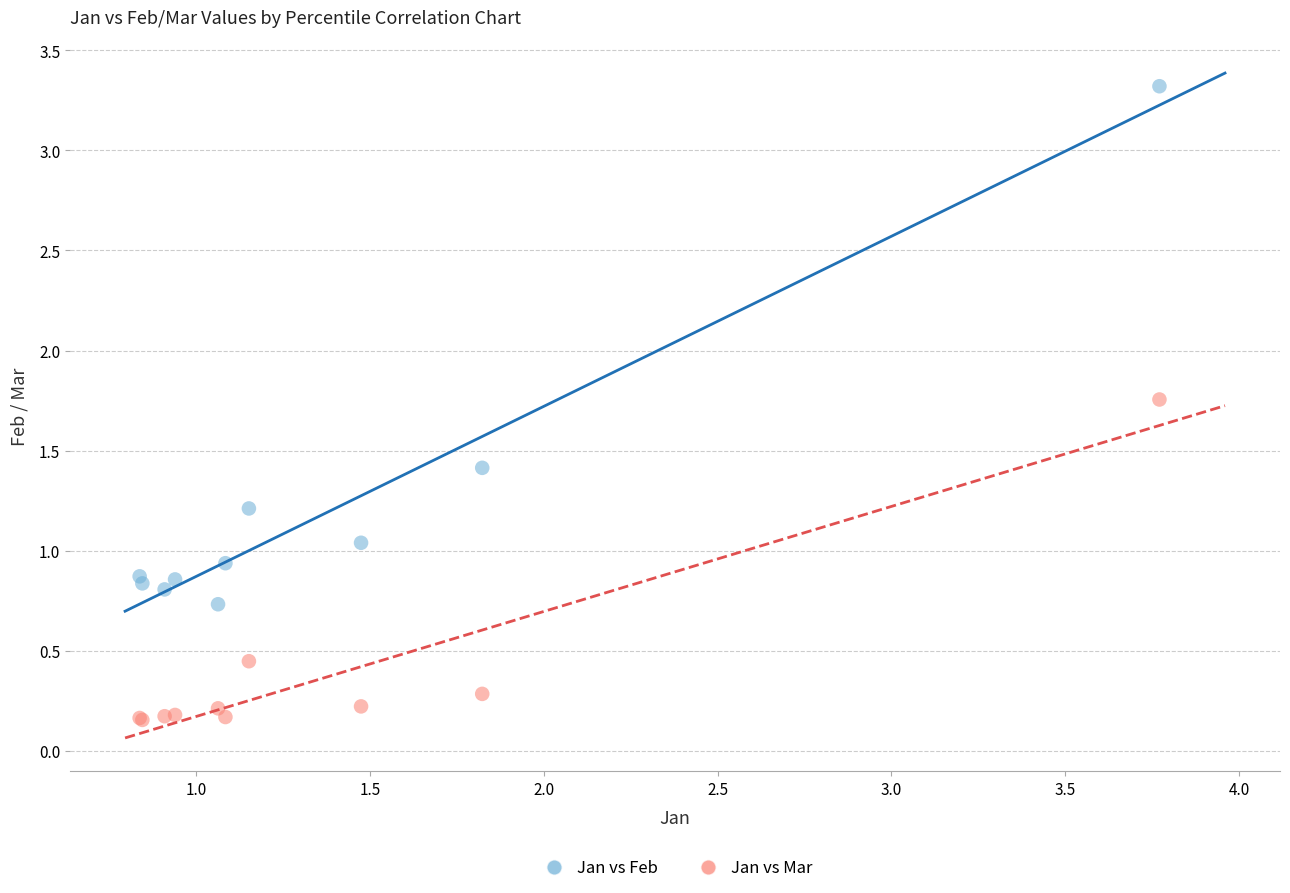

Which series contains the lowest Y value?

Jan vs Mar